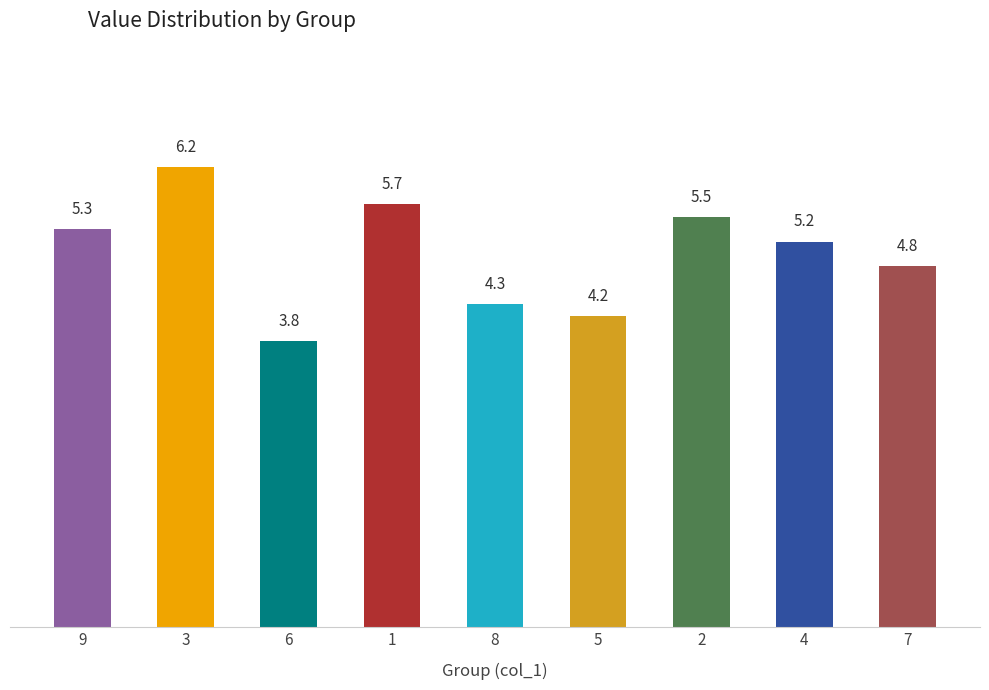

Reading left to right, extract all data points from this chart.

5.3	6.2	3.8	5.7	4.3	4.2	5.5	5.2	4.8